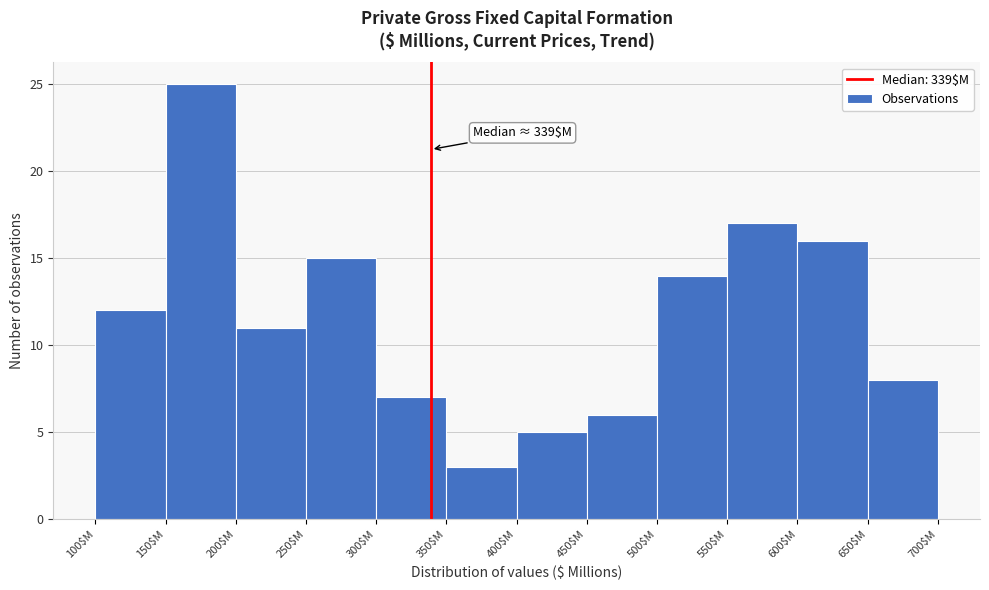

Which range on the x-axis has the tallest bar?

150 to 200